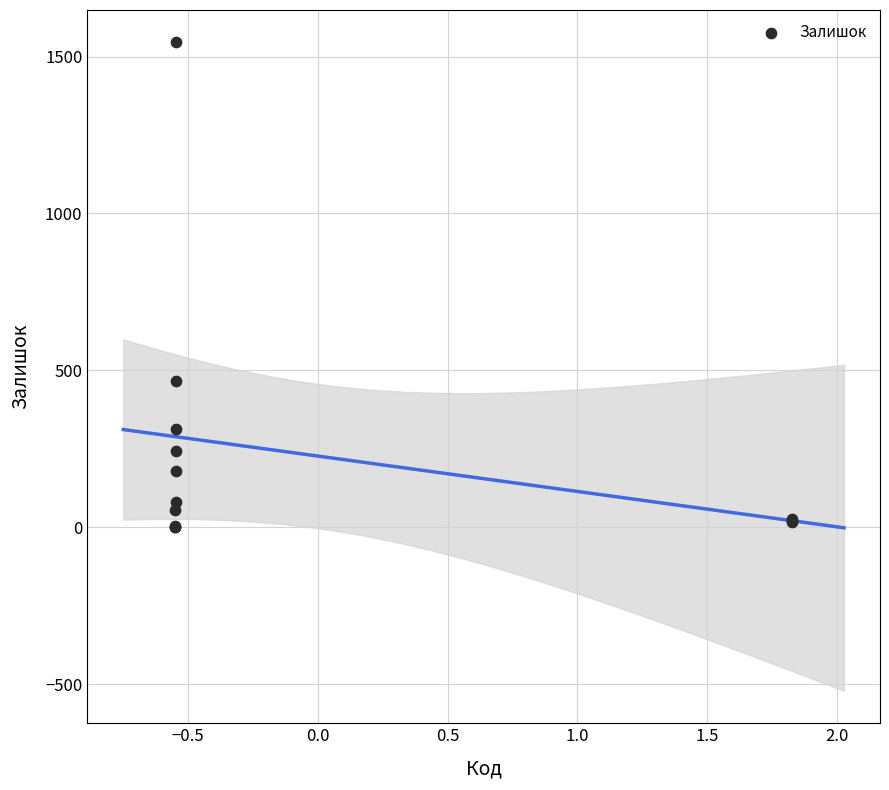

What Y value in the scatter plot is closest to 773?

465